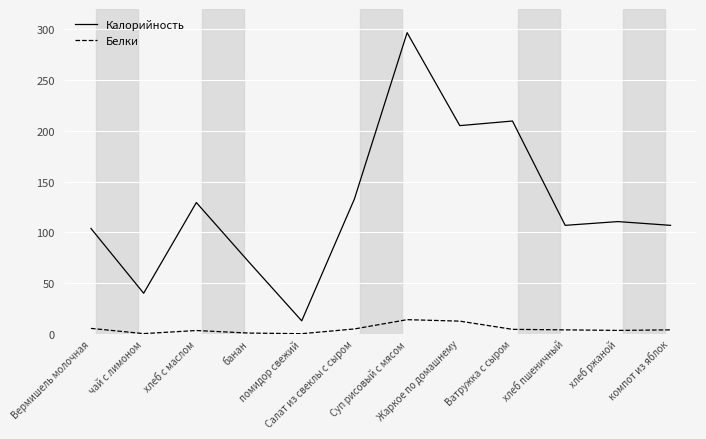

What is the difference between the maximum and minimum values in the Белки series?

13.8